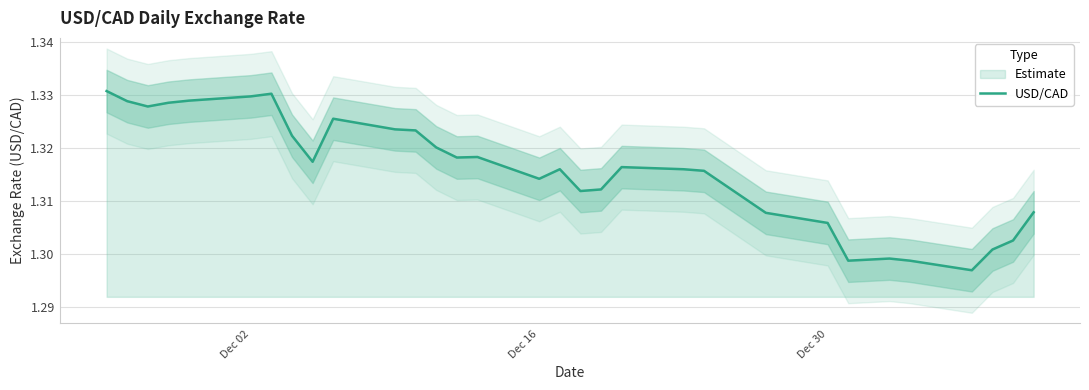

How many points are higher than both their immediate neighbors (excluding endpoints)?

6